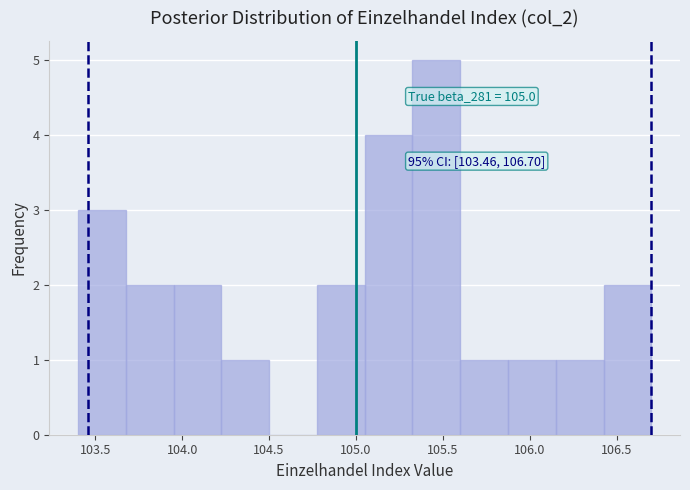

Over which range of the x-axis is the bar tallest?

105.325 to 105.600